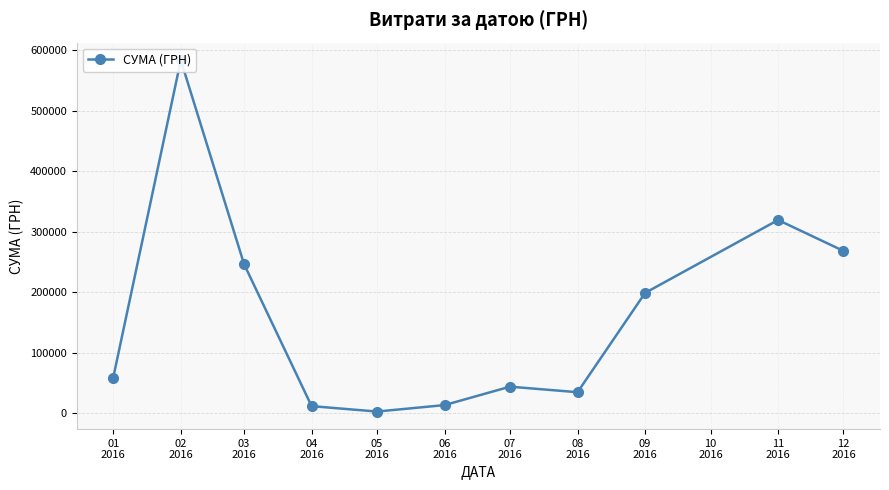

What is the average value?

162301.0